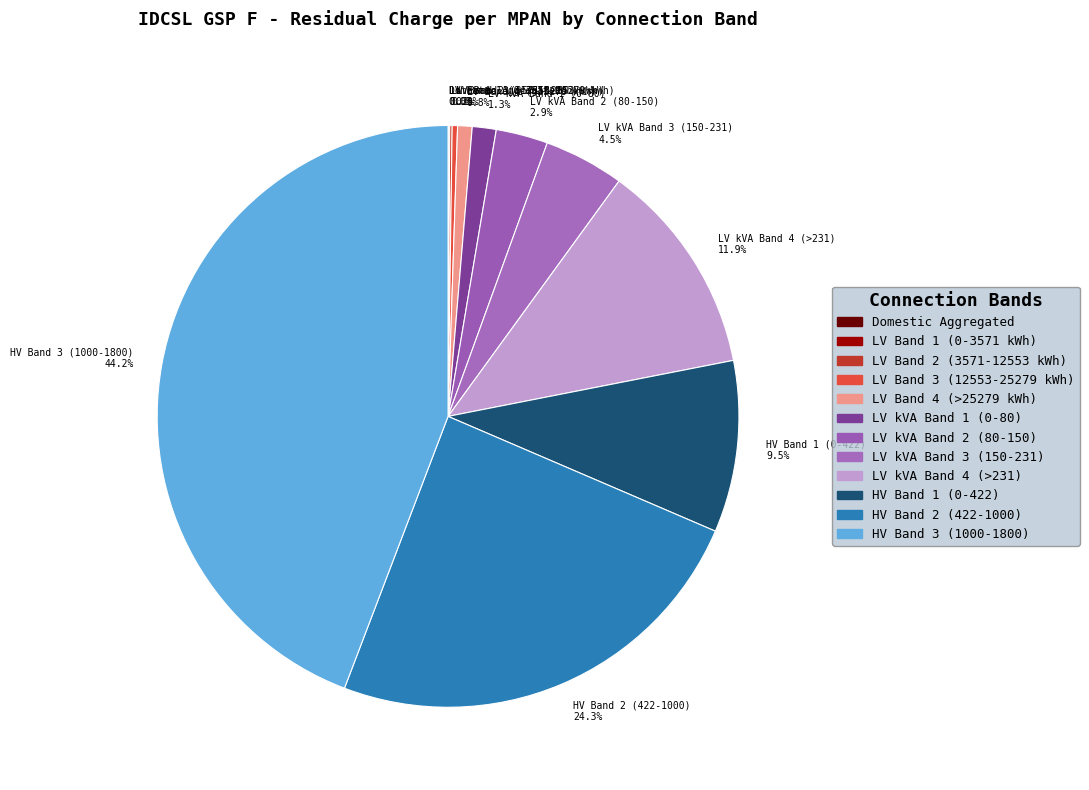

Which category has the biggest portion of the pie?

HV Band 3 (1000-1800)